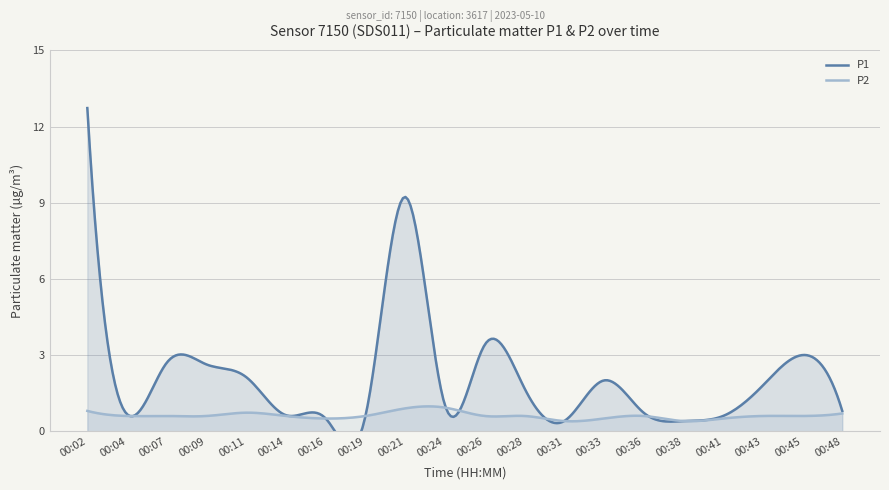

Is it true that P1 equals 1.0 at 00:26?

False